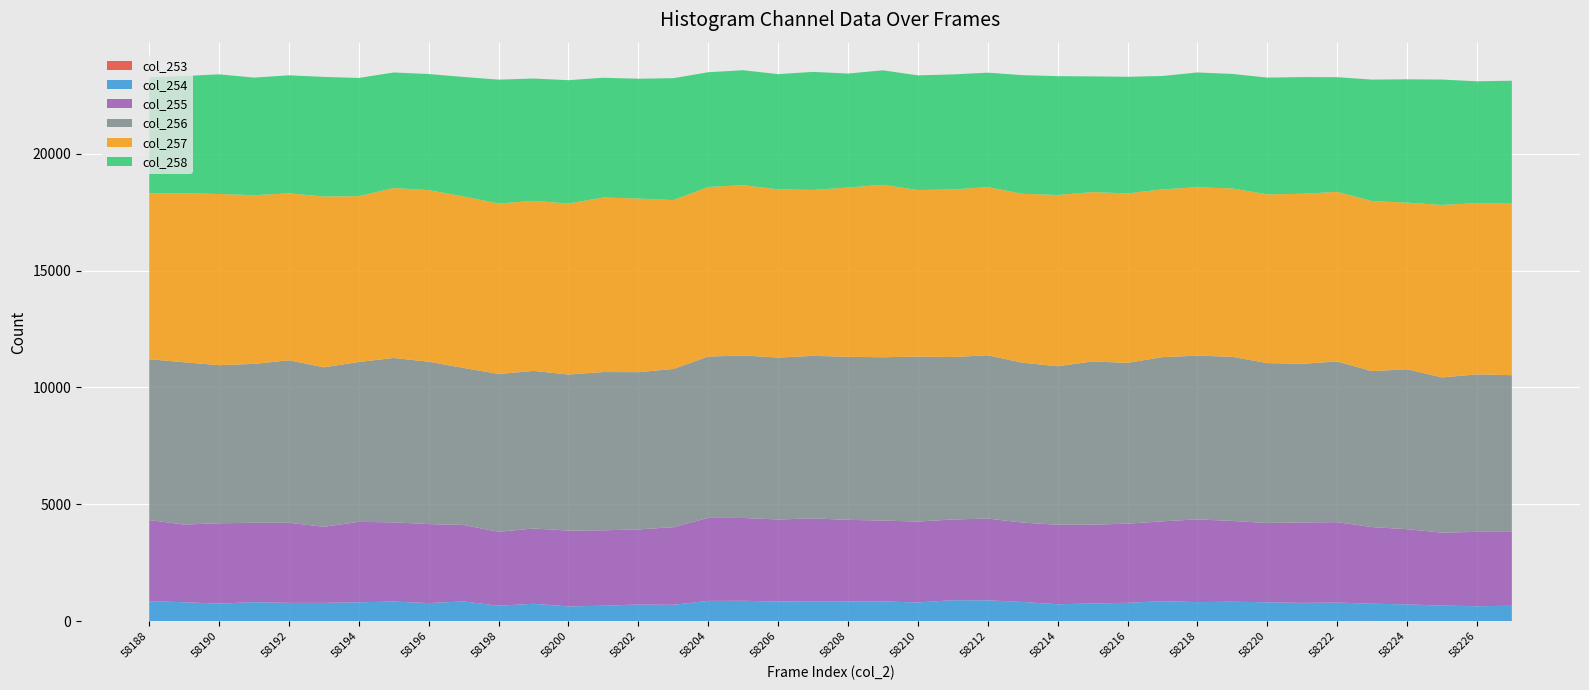

Reading left to right, transcribe all the data shown in this chart.

col_253: 58188=6	58189=6	58190=6	58191=4	58192=6	58193=4	58194=7	58195=3	58196=3	58197=8	58198=6	58199=6	58200=3	58201=4	58202=2	58203=1	58204=8	58205=7	58206=2	58207=7	58208=8	58209=6	58210=3	58211=8	58212=3	58213=3	58214=3	58215=7	58216=5	58217=5	58218=1	58219=6	58220=4	58221=7	58222=7	58223=9	58224=3	58225=2	58226=2	58227=4
col_254: 58188=853	58189=804	58190=744	58191=808	58192=778	58193=779	58194=801	58195=835	58196=771	58197=837	58198=653	58199=739	58200=627	58201=657	58202=711	58203=698	58204=860	58205=865	58206=837	58207=849	58208=838	58209=839	58210=797	58211=890	58212=889	58213=819	58214=721	58215=749	58216=780	58217=852	58218=814	58219=826	58220=804	58221=776	58222=789	58223=738	58224=715	58225=664	58226=637	58227=654
col_255: 58188=3468	58189=3325	58190=3439	58191=3400	58192=3428	58193=3255	58194=3441	58195=3390	58196=3380	58197=3271	58198=3165	58199=3221	58200=3245	58201=3227	58202=3214	58203=3323	58204=3553	58205=3544	58206=3512	58207=3543	58208=3489	58209=3460	58210=3462	58211=3454	58212=3498	58213=3396	58214=3402	58215=3373	58216=3387	58217=3416	58218=3540	58219=3457	58220=3394	58221=3442	58222=3441	58223=3279	58224=3218	58225=3121	58226=3183	58227=3163
col_256: 58188=6882	58189=6944	58190=6765	58191=6796	58192=6952	58193=6824	58194=6842	58195=7035	58196=6947	58197=6720	58198=6754	58199=6743	58200=6679	58201=6773	58202=6728	58203=6769	58204=6901	58205=6953	58206=6928	58207=6954	58208=6979	58209=6987	58210=7061	58211=6949	58212=6989	58213=6840	58214=6782	58215=6985	58216=6881	58217=7026	58218=7008	58219=7022	58220=6841	58221=6789	58222=6874	58223=6673	58224=6844	58225=6643	58226=6738	58227=6705
col_257: 58188=7096	58189=7232	58190=7325	58191=7219	58192=7143	58193=7308	58194=7094	58195=7271	58196=7345	58197=7338	58198=7293	58199=7278	58200=7316	58201=7467	58202=7428	58203=7227	58204=7256	58205=7288	58206=7199	58207=7099	58208=7240	58209=7380	58210=7125	58211=7172	58212=7193	58213=7228	58214=7329	58215=7245	58216=7251	58217=7178	58218=7204	58219=7205	58220=7220	58221=7273	58222=7259	58223=7277	58224=7128	58225=7381	58226=7329	58227=7339
col_258: 58188=4964	58189=5014	58190=5120	58191=5032	58192=5049	58193=5119	58194=5059	58195=4944	58196=4966	58197=5112	58198=5301	58199=5232	58200=5278	58201=5125	58202=5128	58203=5216	58204=4911	58205=4918	58206=4929	58207=5052	58208=4878	58209=4899	58210=4907	58211=4922	58212=4898	58213=5077	58214=5084	58215=4952	58216=4990	58217=4851	58218=4912	58219=4900	58220=4996	58221=4994	58222=4907	58223=5197	58224=5278	58225=5364	58226=5212	58227=5260